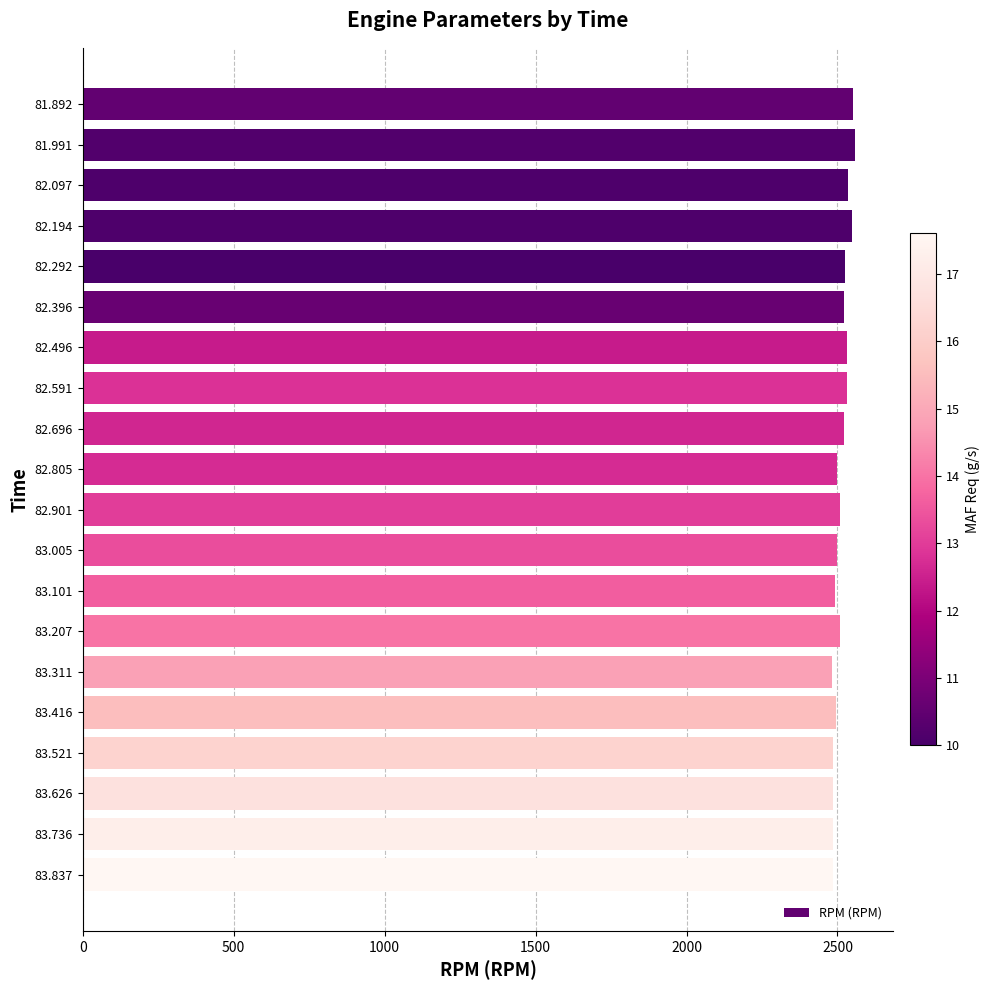

Is it true that the value at 82.591 is 4206?

False